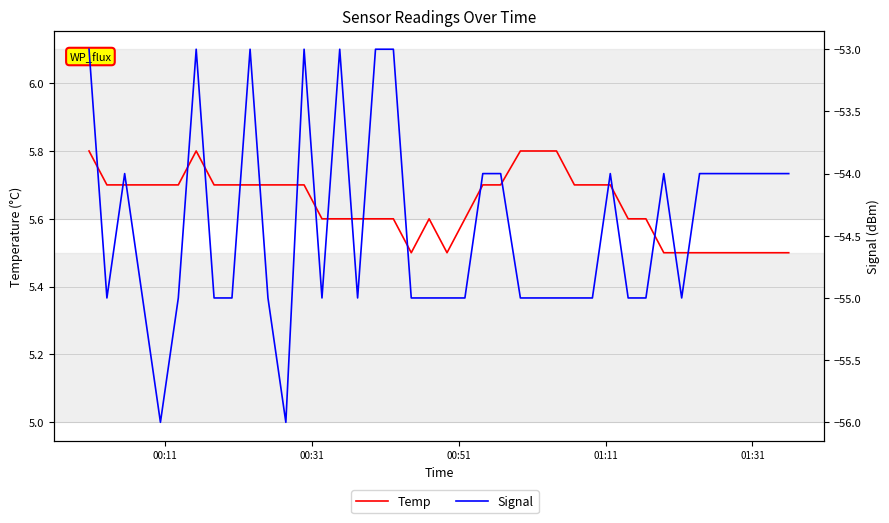

List the series in order of their peak value, lowest first.

Signal, Temp